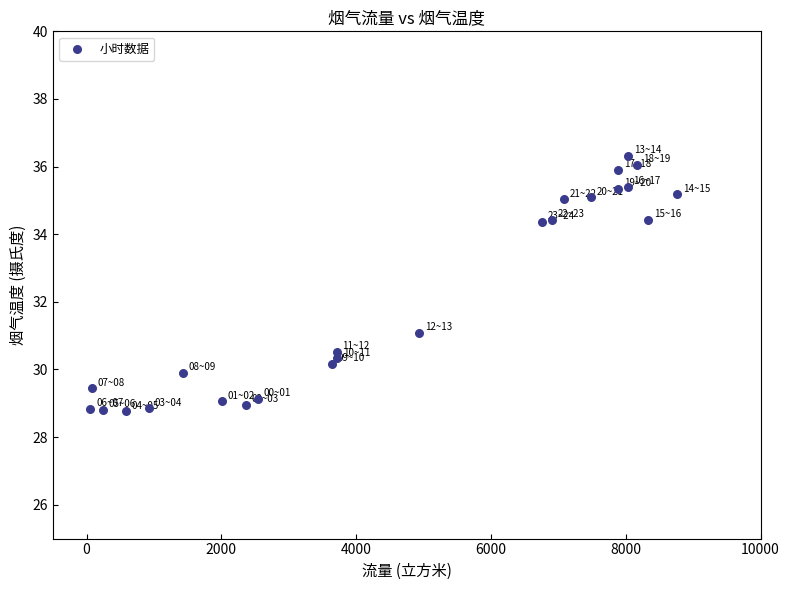

What is the range of X values (max minus min)?

8704.7